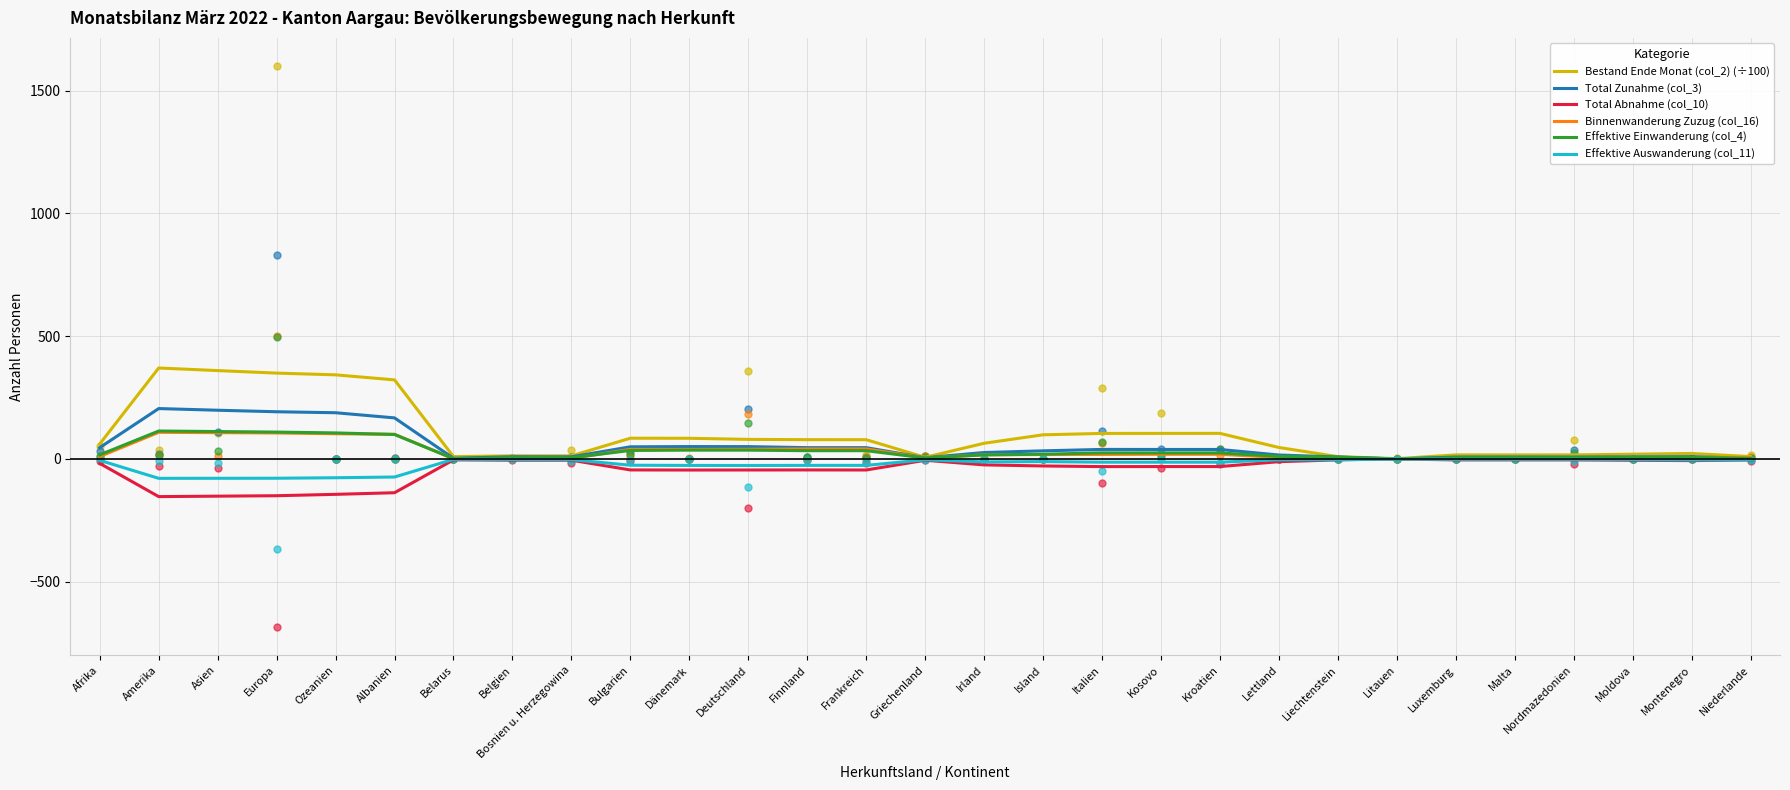

At how many categories does at least one series exceed 239?

5